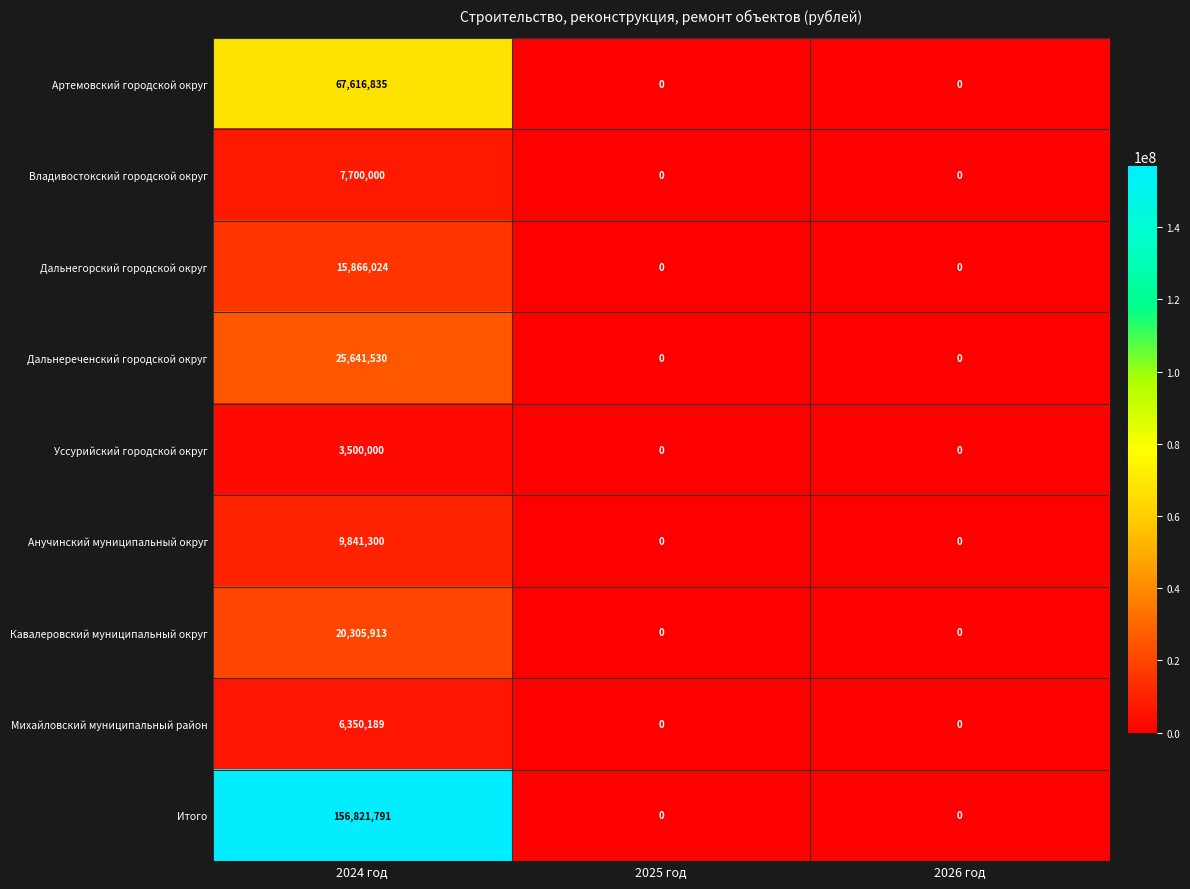

Reading left to right, transcribe all the data shown in this chart.

Артемовский городской округ: 67616835	0	0
Владивостокский городской округ: 7700000	0	0
Дальнегорский городской округ: 15866024	0	0
Дальнереченский городской округ: 25641530	0	0
Уссурийский городской округ: 3500000	0	0
Анучинский муниципальный округ: 9841300	0	0
Кавалеровский муниципальный округ: 20305913	0	0
Михайловский муниципальный район: 6350189	0	0
Итого: 156821791	0	0